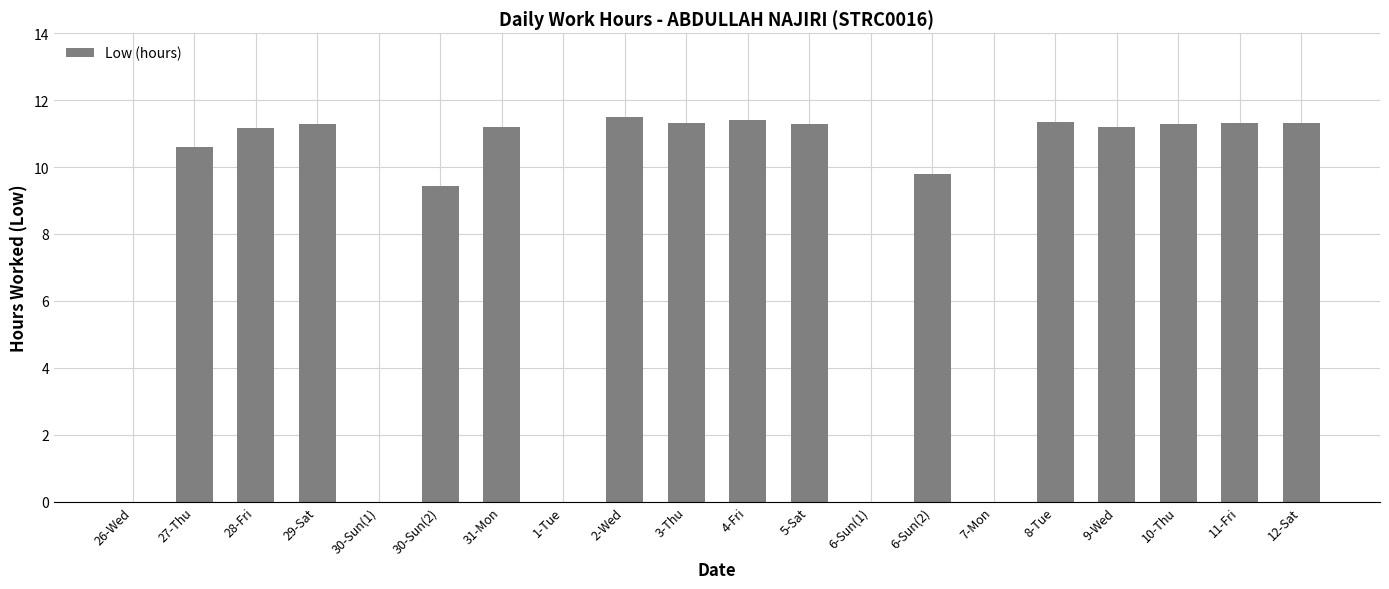

True or false: the data shows 10.6 at 27-Thu.

True